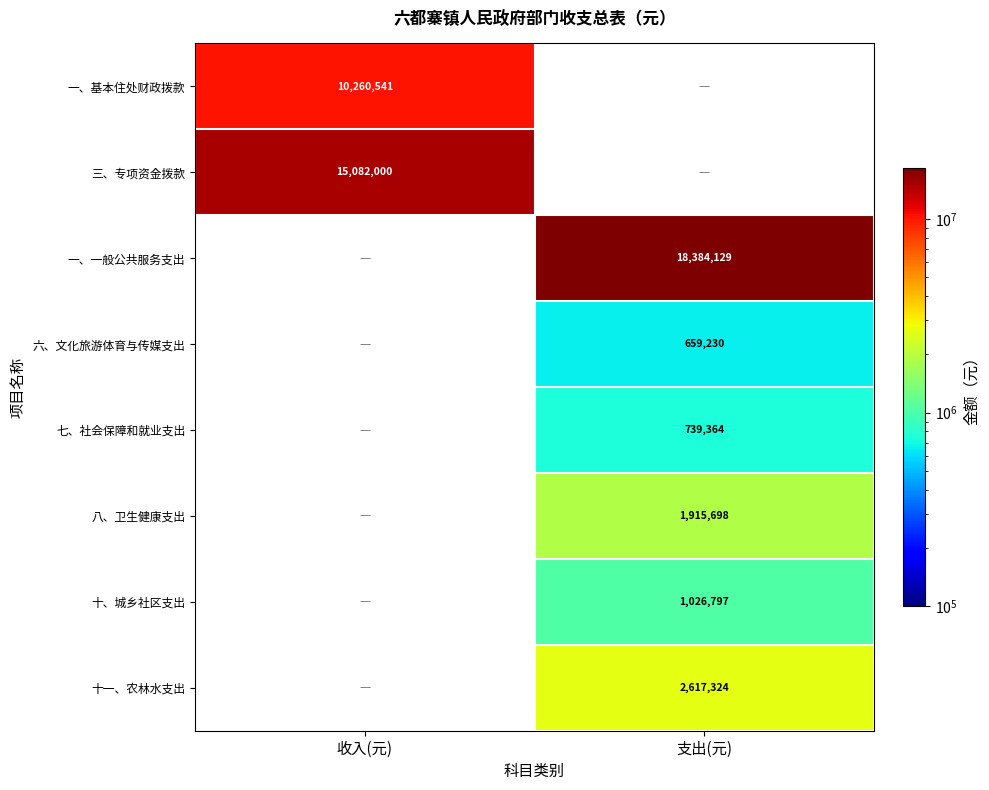

How many series are shown in this chart?

8